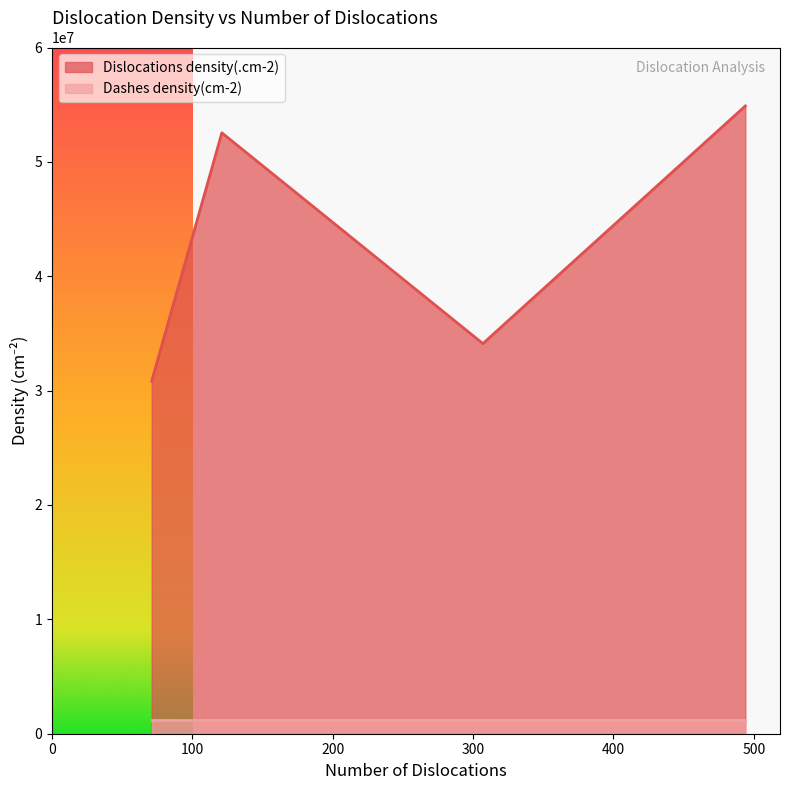

How many data points in Dislocations density(.cm-2) are less than 43000000?

4